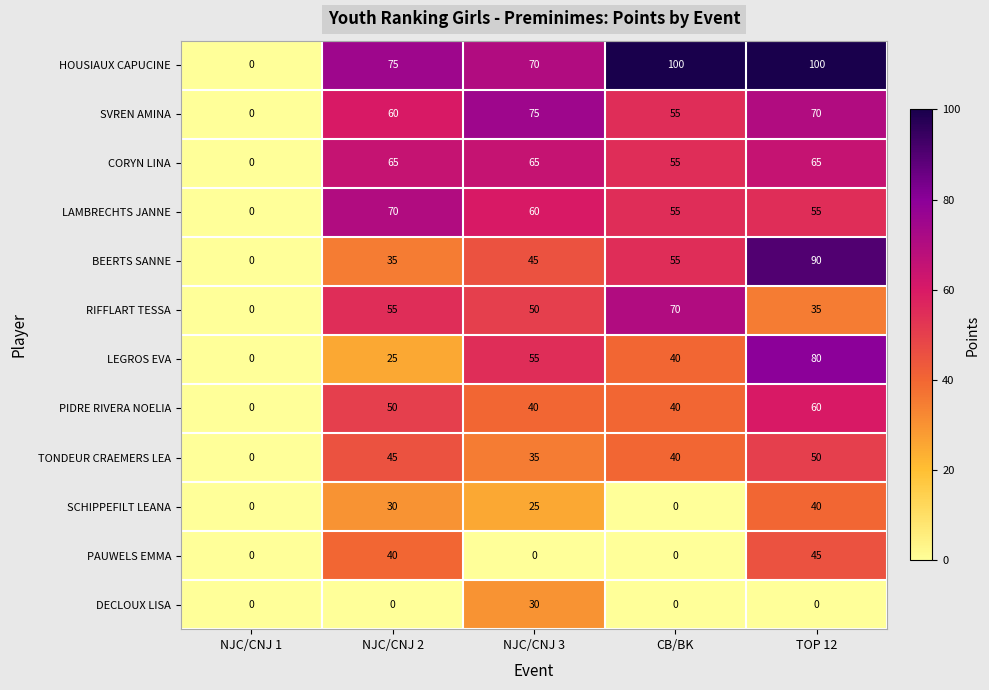

What is the difference between the highest and lowest values at CB/BK?

100